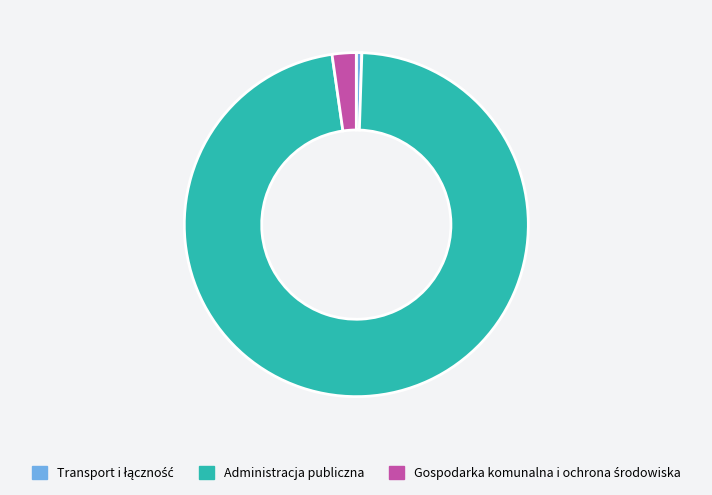

Is there any slice that represents more than half of the pie?

Yes